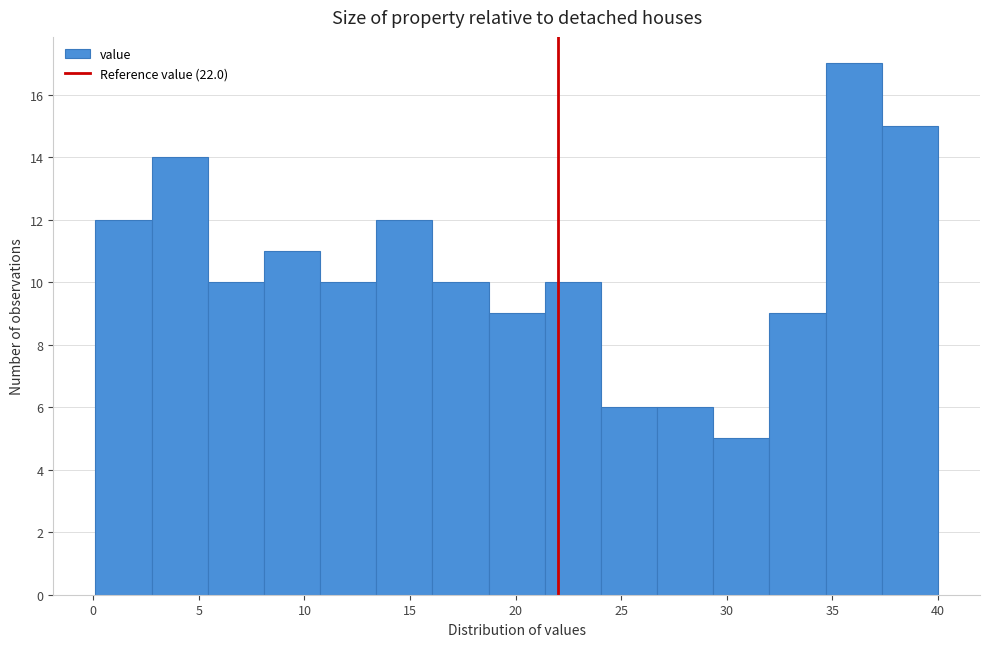

What is the height of the bar covering 8.0 to 10.5 on the x-axis? Neither the bar edges nor the heights are printed on the chart, so give them approximately, as read against the axes.

11